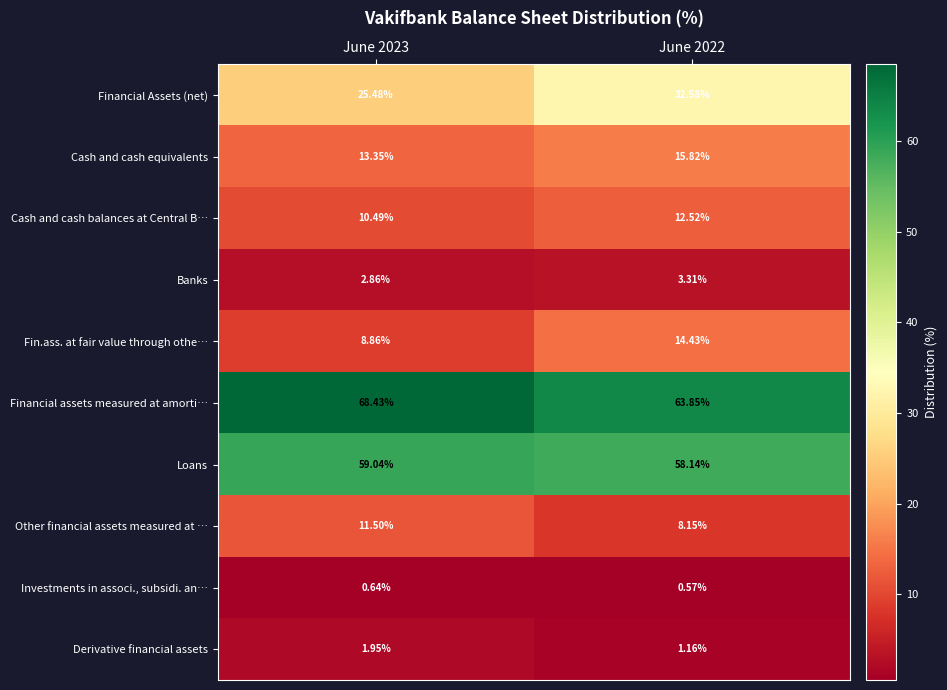

Between June 2023 and June 2022, which series saw the biggest shift?

Financial Assets (net)